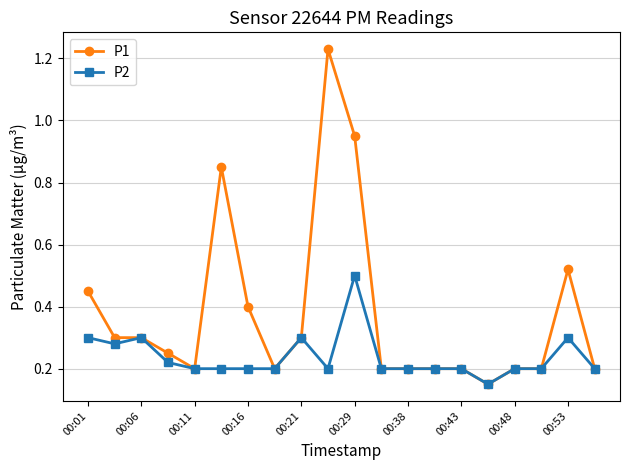

At how many categories does at least one series exceed 0?

20